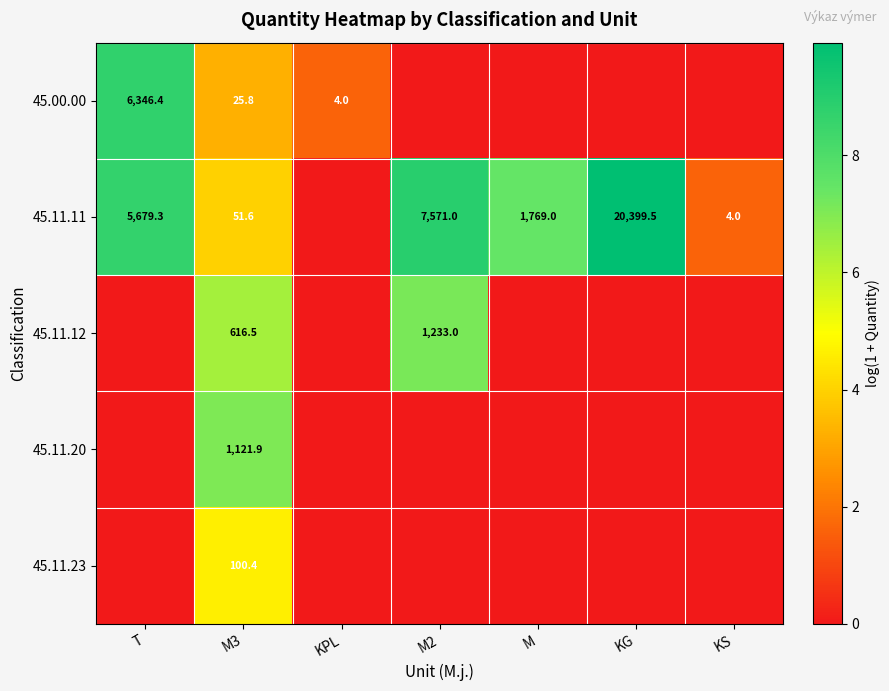

The value of 45.00.00 at KPL is 5.2. True or false?

False